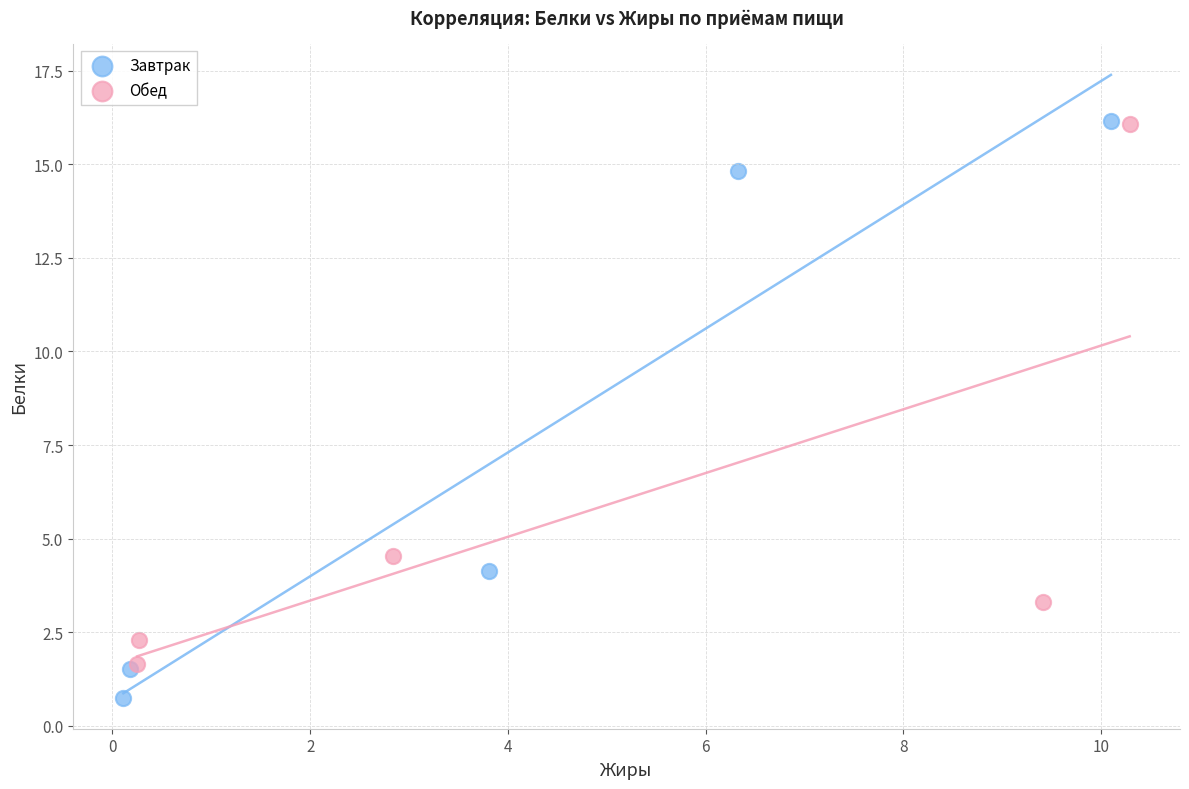

Which series has the largest Y range (max minus min)?

Завтрак